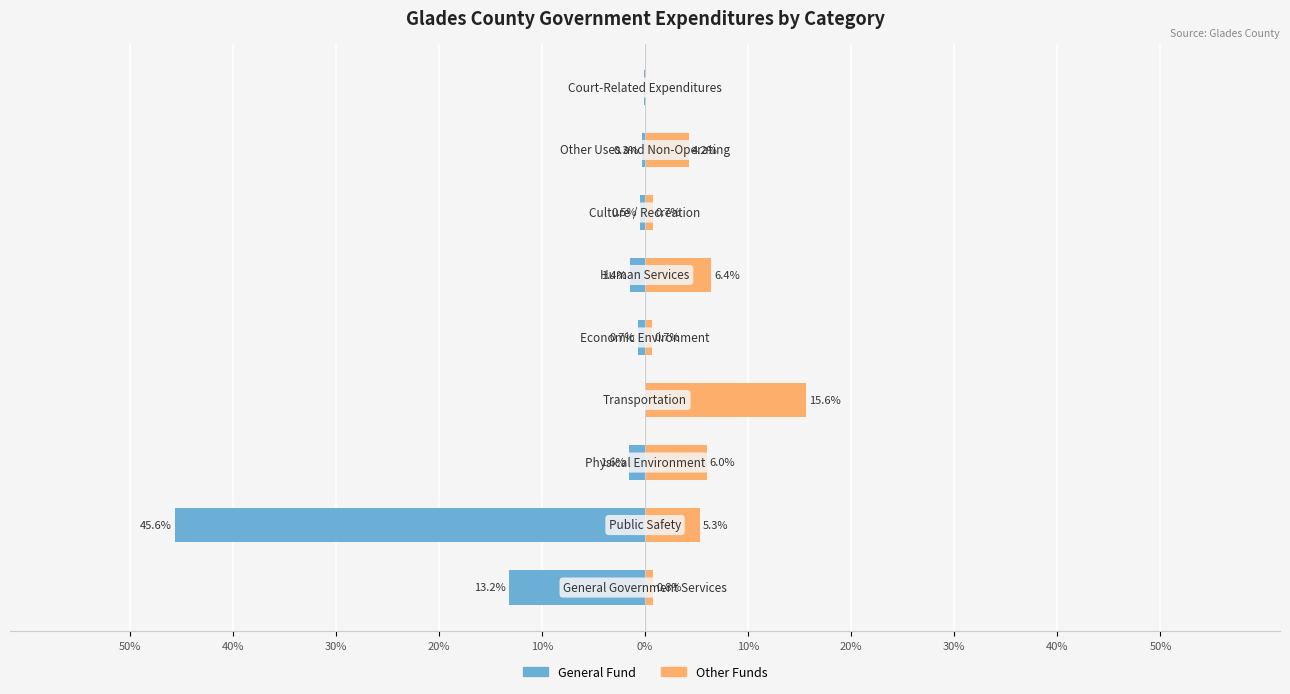

Does the chart contain stacked bars?

No